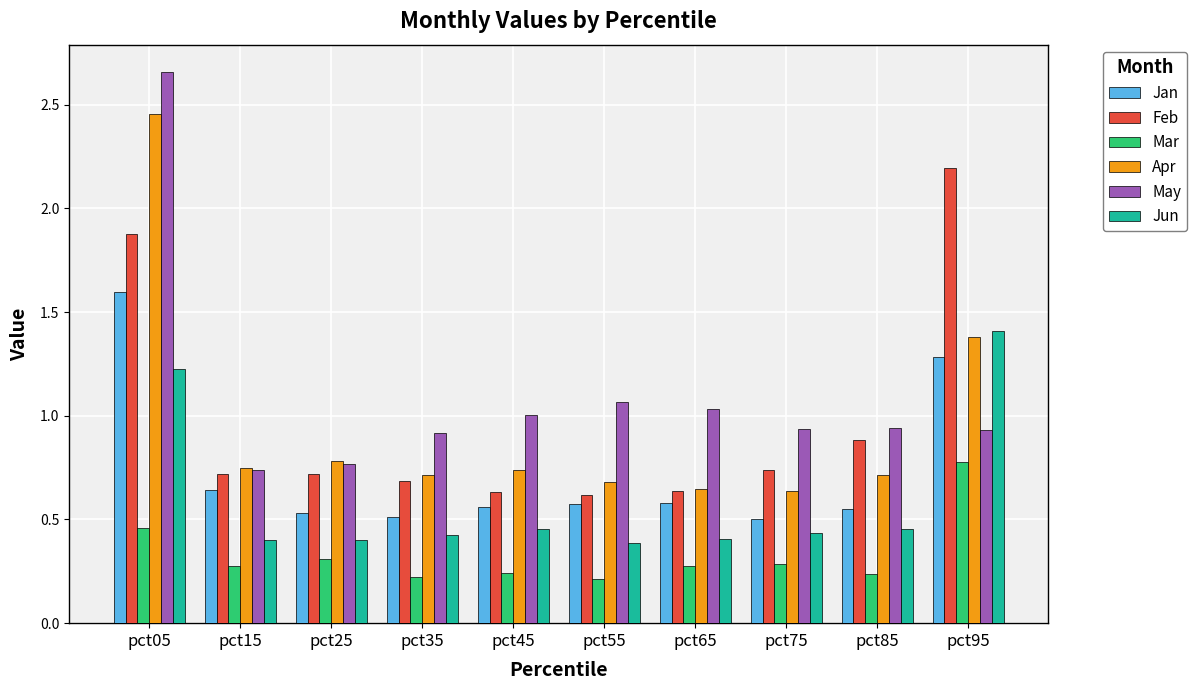

What is the sum of all Feb values?

9.7